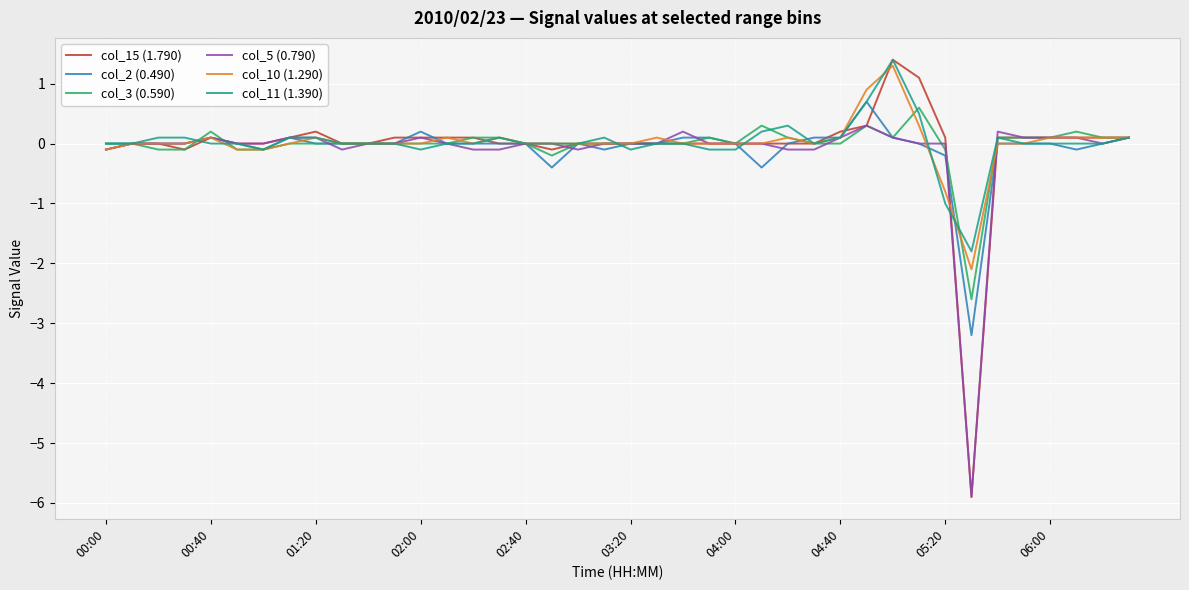

Which series has the largest range (max minus min)?

col_15 (1.790)